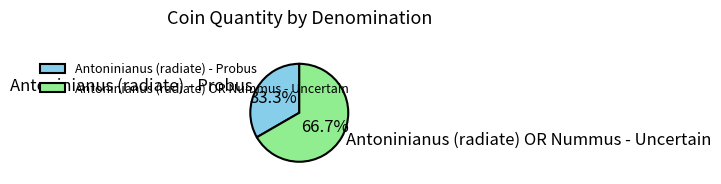

What is the total percentage of Antoninianus (radiate) OR Nummus - Uncertain and Antoninianus (radiate) - Probus?

100.0%